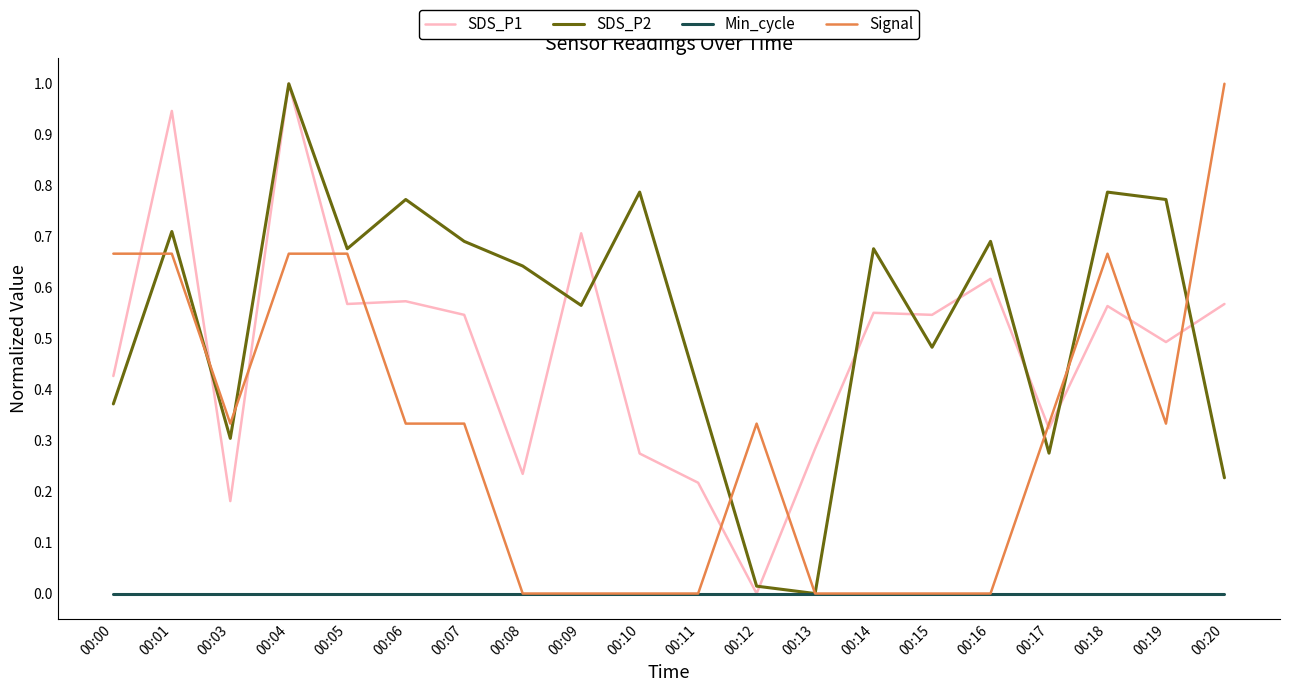

Where do Signal and SDS_P2 first cross each other?

00:00 and 00:01